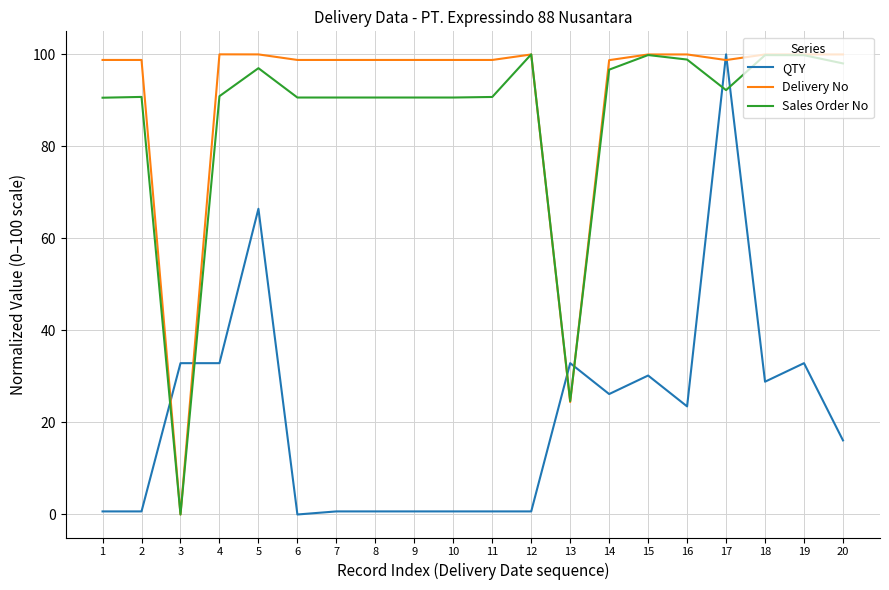

Count the number of data series in this chart.

3